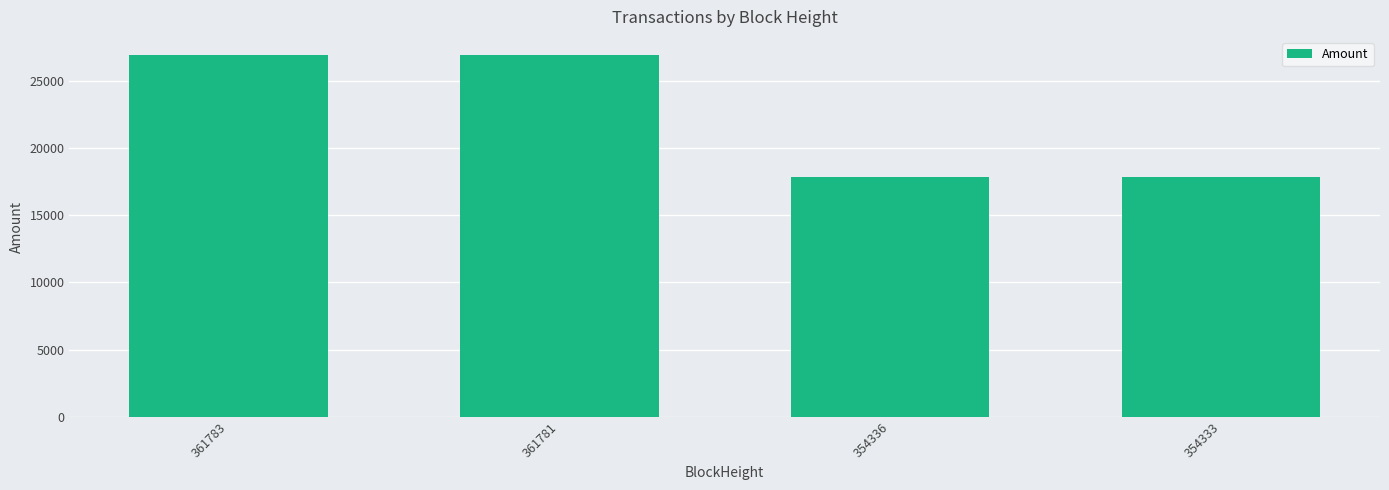

Between 361781 and 354333, which is larger?

361781